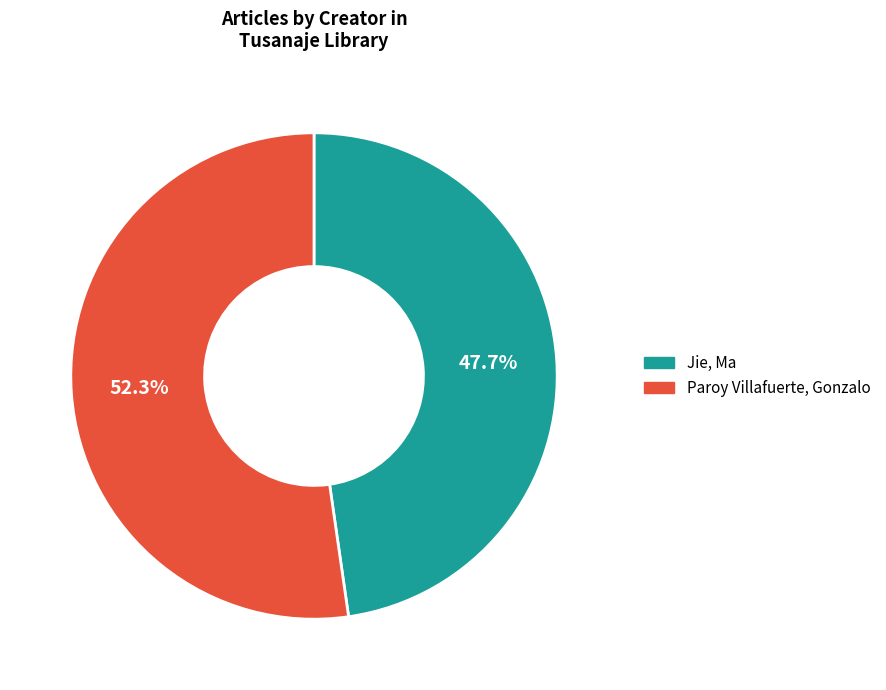

Is there a majority slice in this chart?

Yes